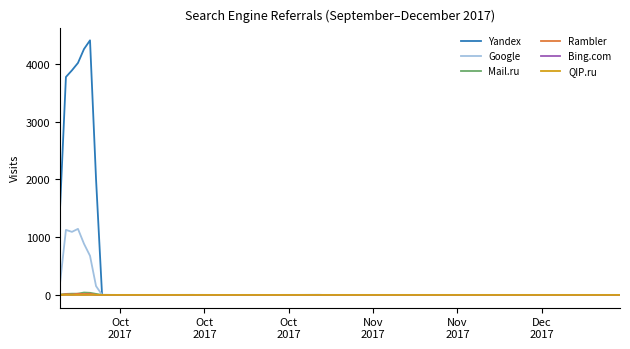

What is the difference between the second highest and minimum values in the Rambler series?

21